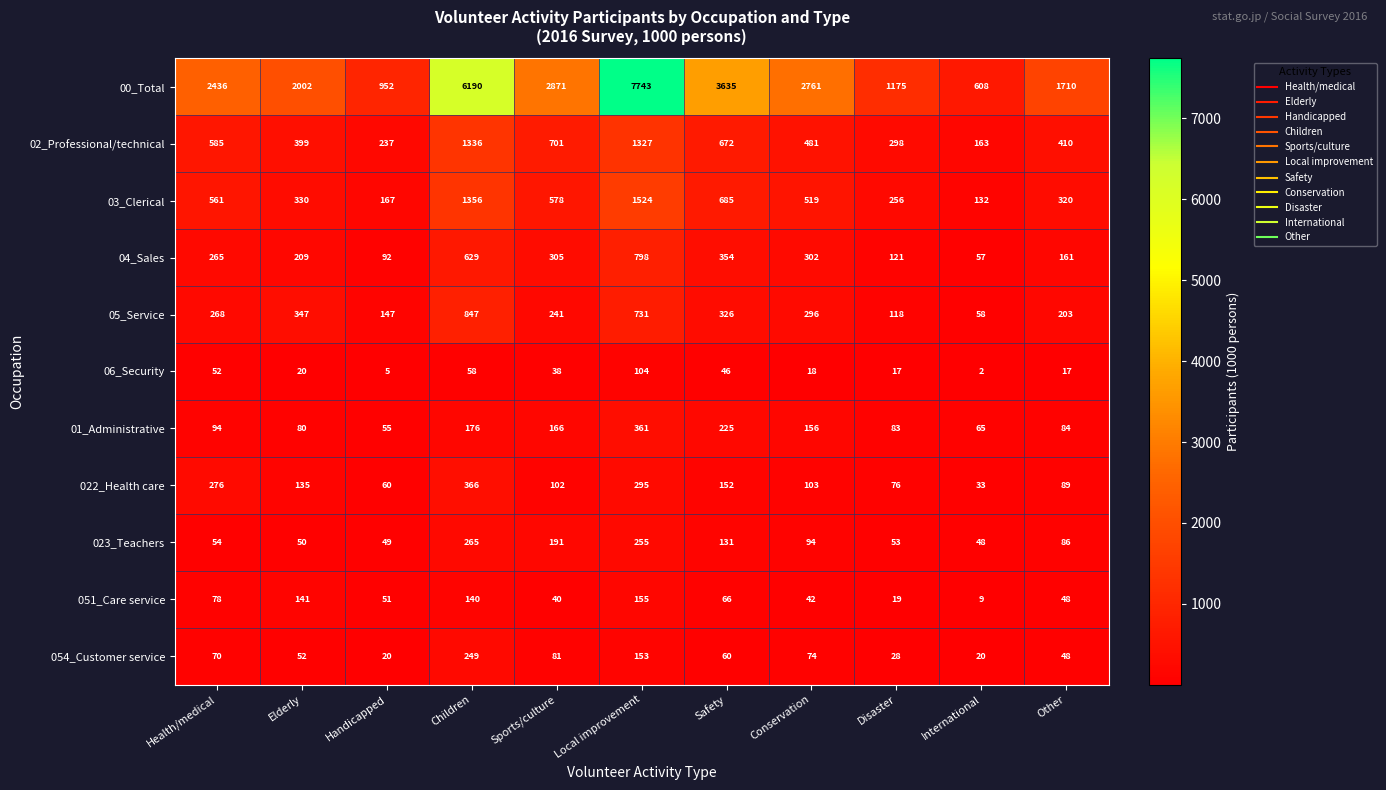

What is the sum of the 054_Customer service values at International and Sports/culture?

101